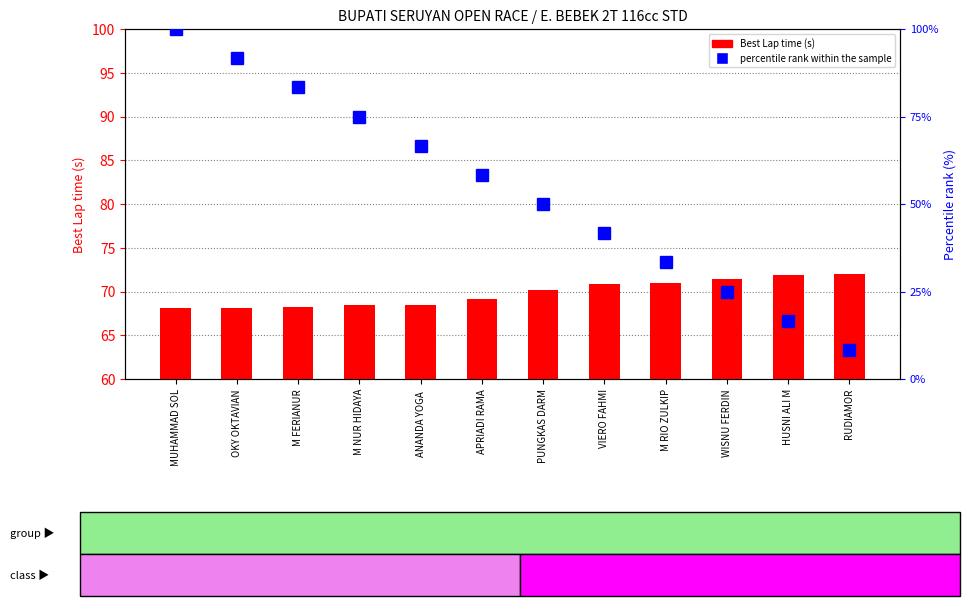

How many values in the percentile rank within the sample series are below 58?

6